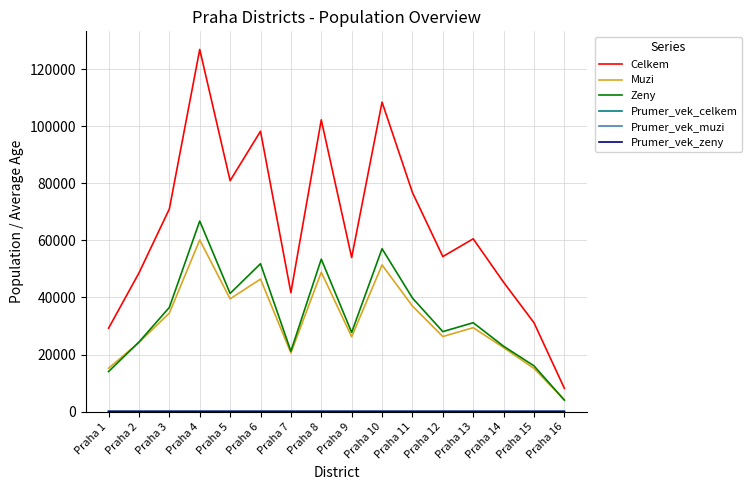

True or false: Celkem and Zeny cross at least once.

False